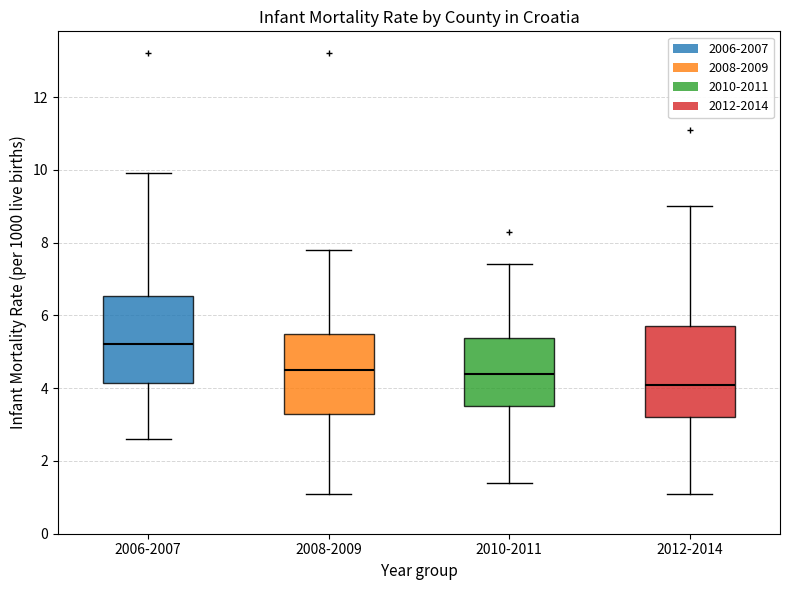

Where is the upper edge of the box for 2006-2007 on the y-axis? The values are not printed on the chart, so give them approximately, as read against the axis.

6.6